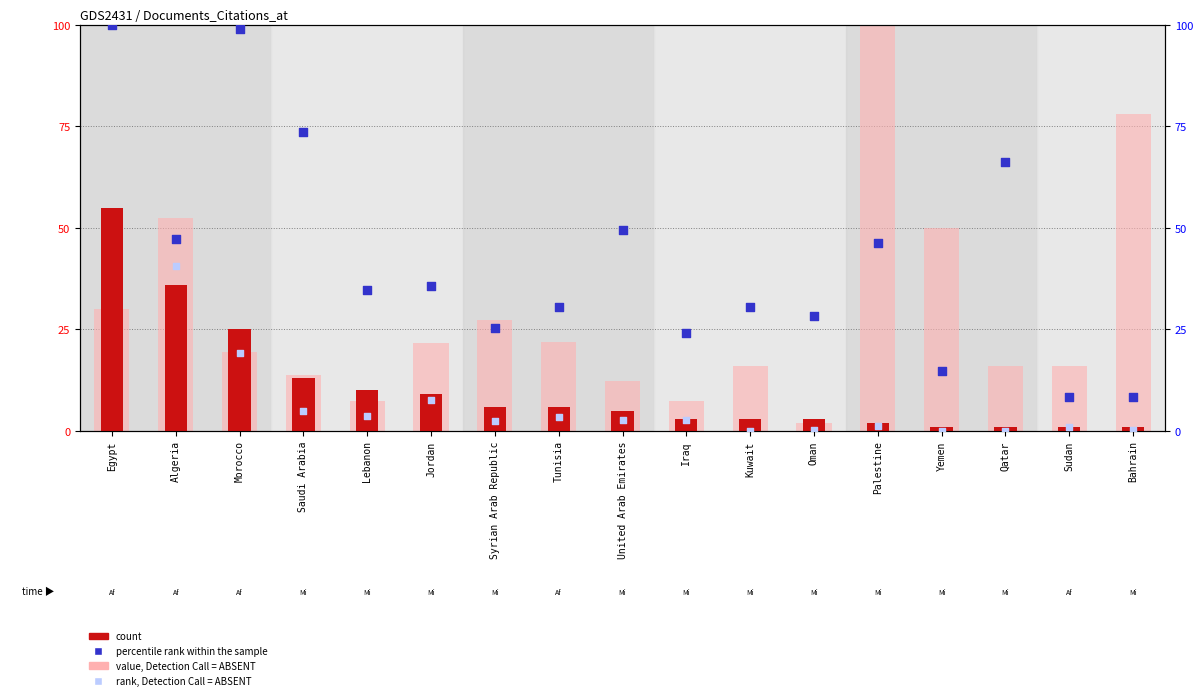

At how many categories does at least one series exceed 37?

9